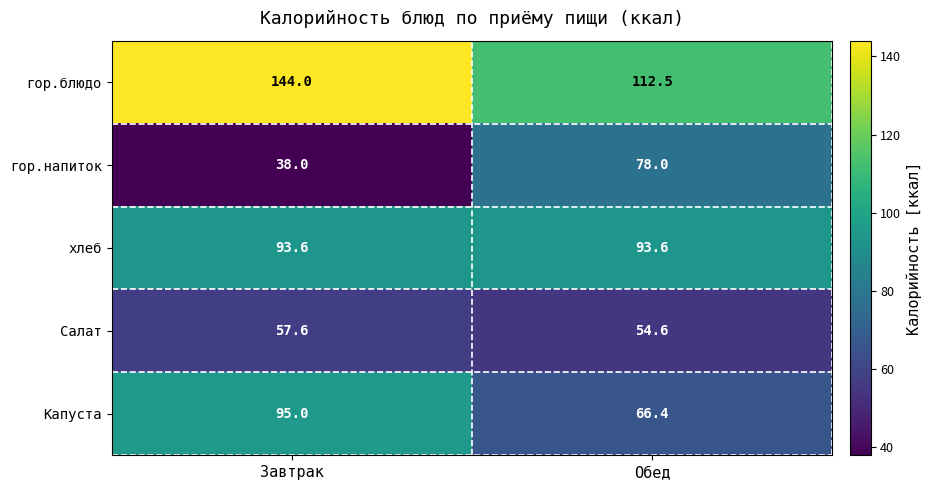

True or false: гор.напиток has a value of 36.3 at Обед.

False